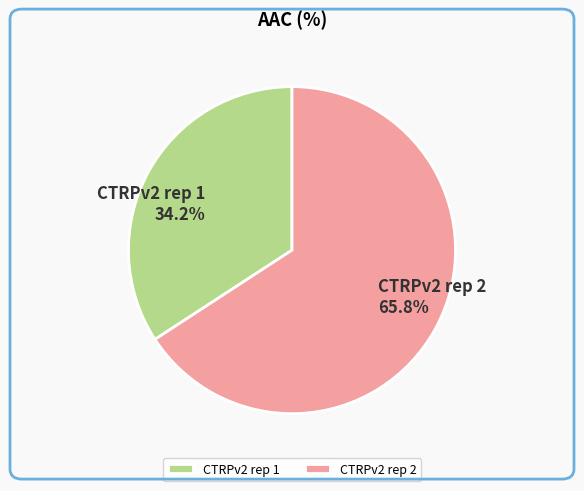

Which category has the smallest portion of the pie?

CTRPv2 rep 1